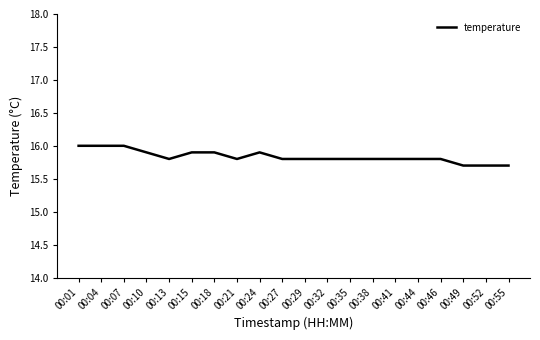

Which has a higher value, 00:35 or 00:52?

00:35